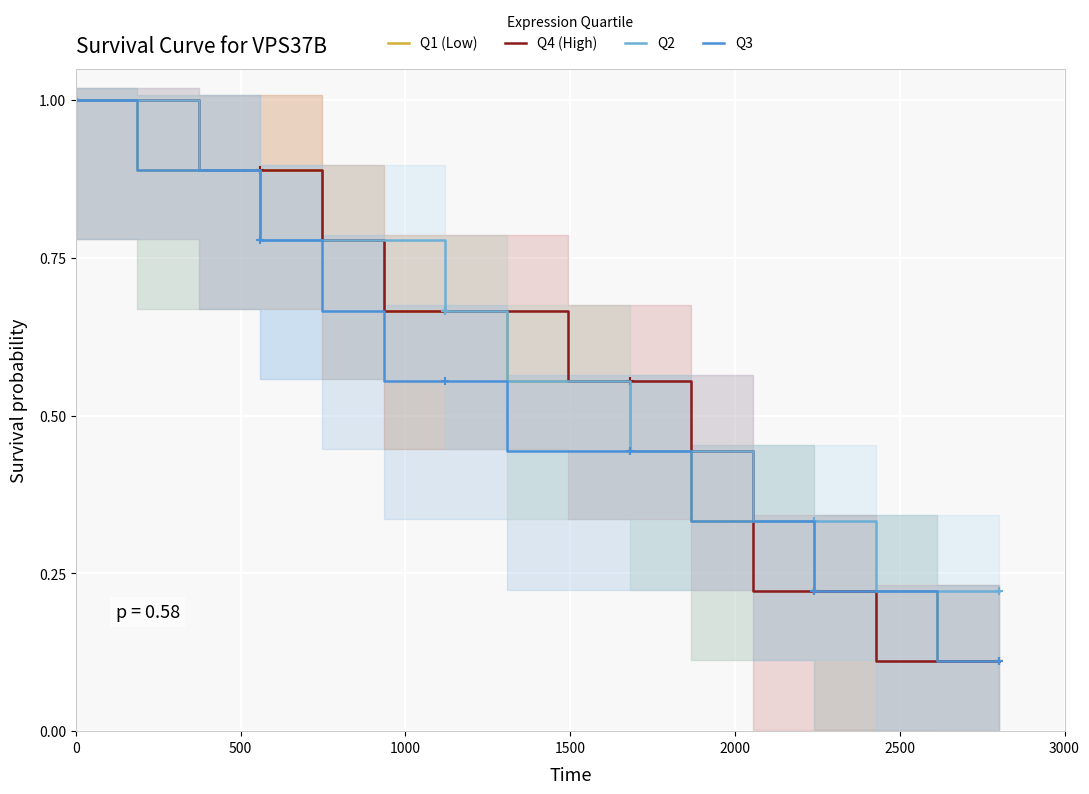

True or false: Q2 has more than 1 points higher than both neighbors.

False